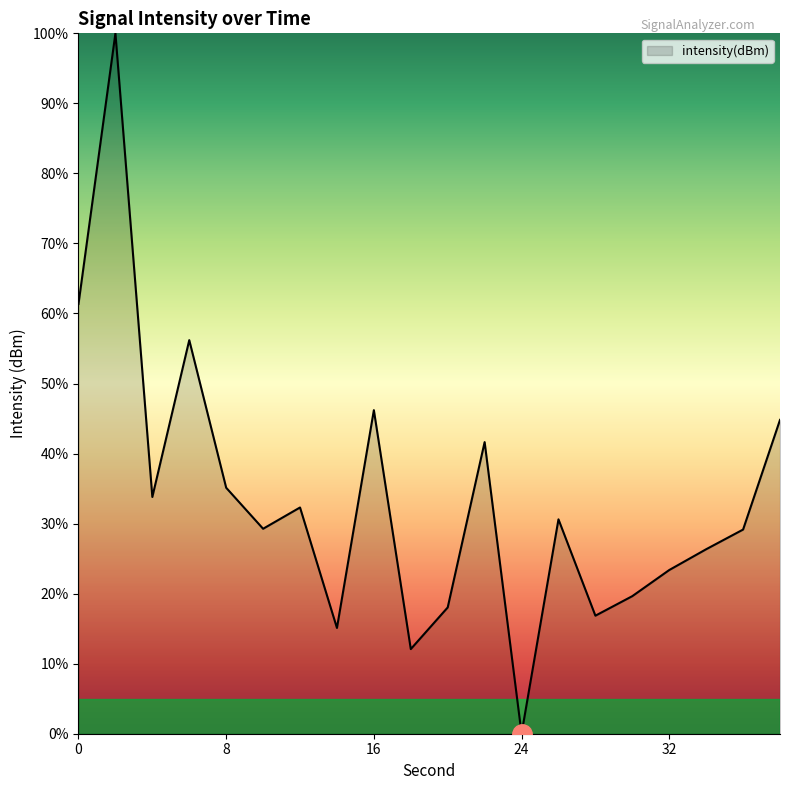

What is the difference between the maximum and minimum values?

100.0